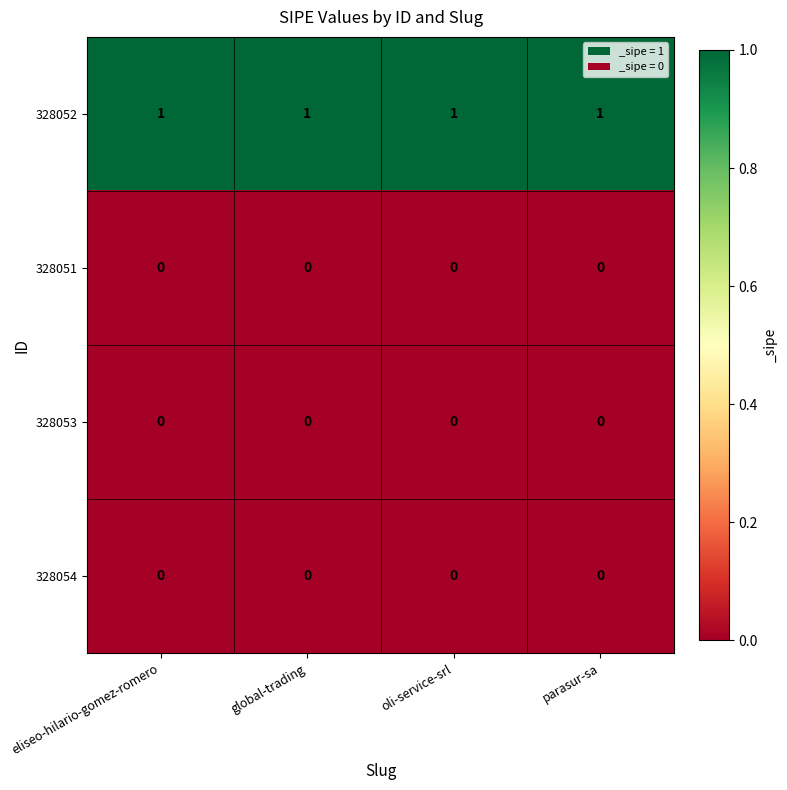

Is it true that 328054 equals 0 at parasur-sa?

True